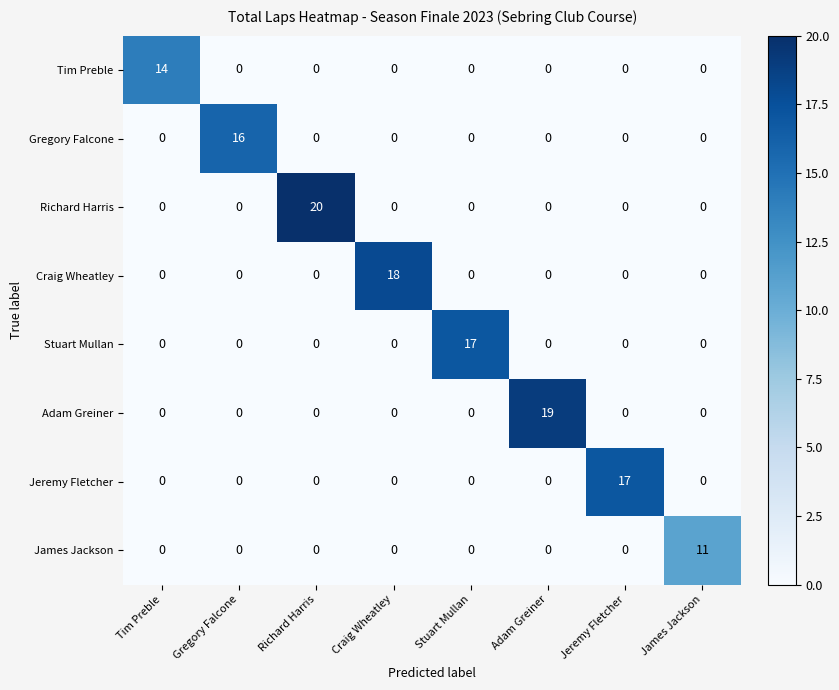

Is it true that Adam Greiner equals 0 at Jeremy Fletcher?

True